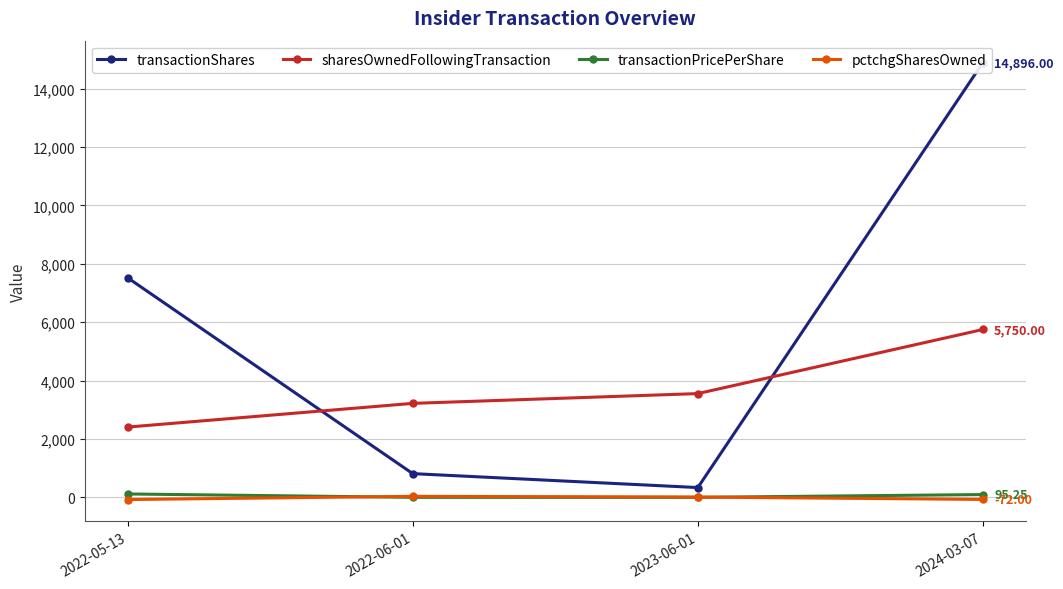

What is the spread (max minus min) of values at 2022-06-01?

3219.0